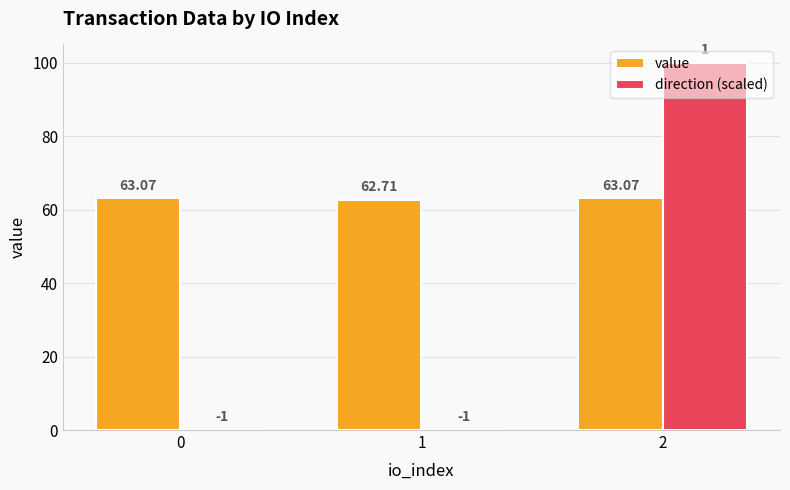

What is the spread (max minus min) of values at 0?

63.1